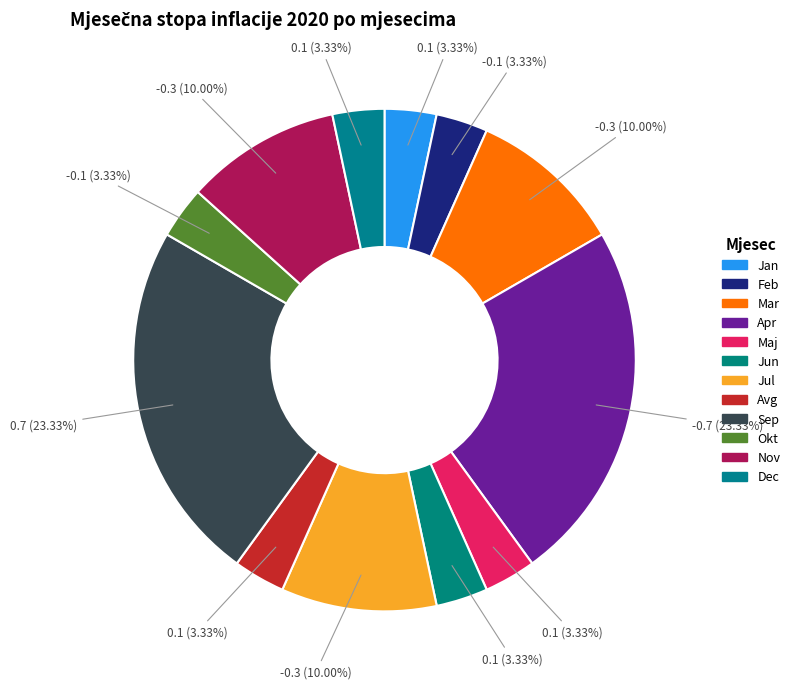

Count the number of slices in the pie.

12